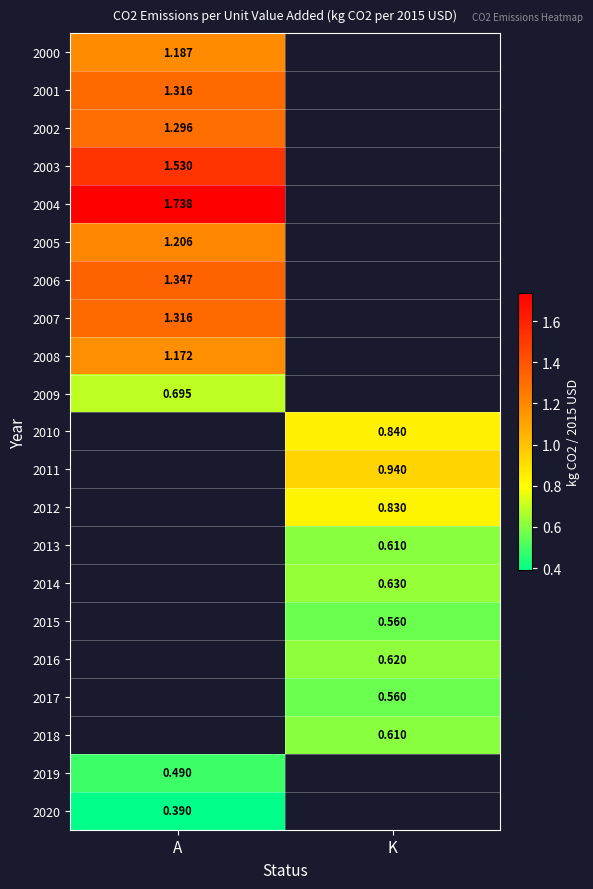

Is the value of 2017 at K greater than the value of 2012 at K?

No